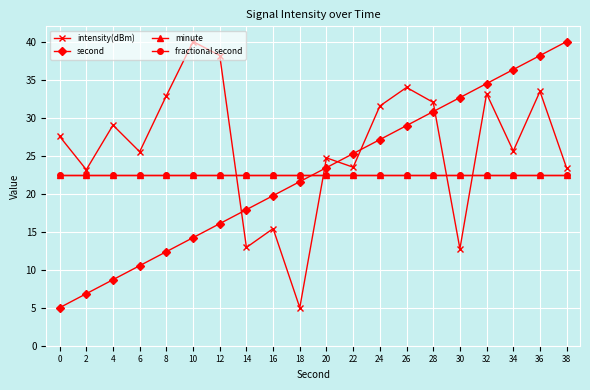

Rank the categories by second value from highest to lowest.

38, 36, 34, 32, 30, 28, 26, 24, 22, 20, 18, 16, 14, 12, 10, 8, 6, 4, 2, 0